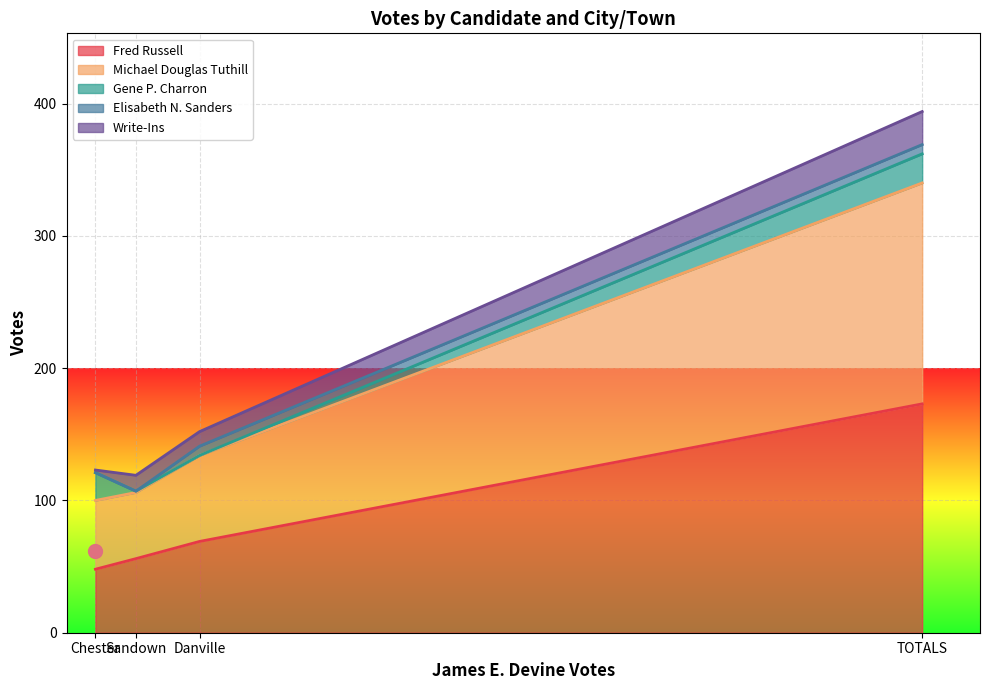

What are all the series names shown in the legend?

Fred Russell, Michael Douglas Tuthill, Gene P. Charron, Elisabeth N. Sanders, Write-Ins